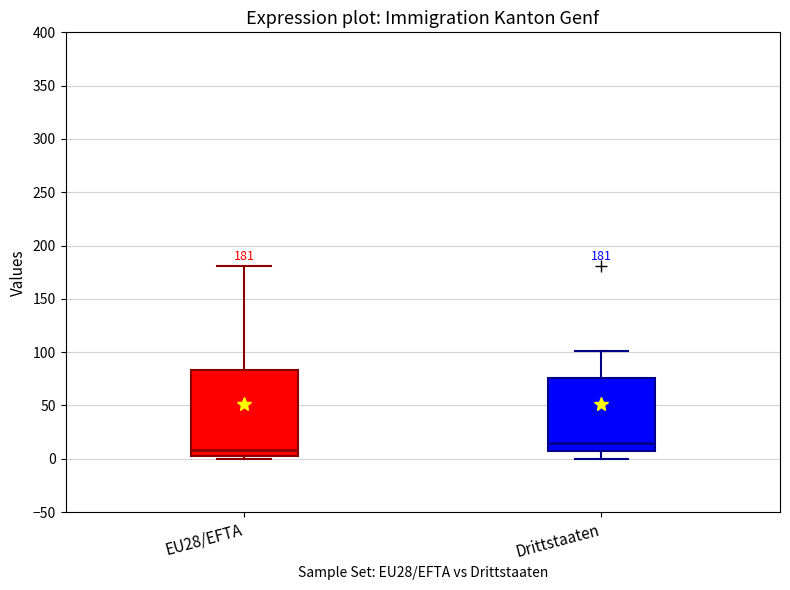

Comparing the boxes themselves (not the whiskers), which one is the tallest?

EU28/EFTA